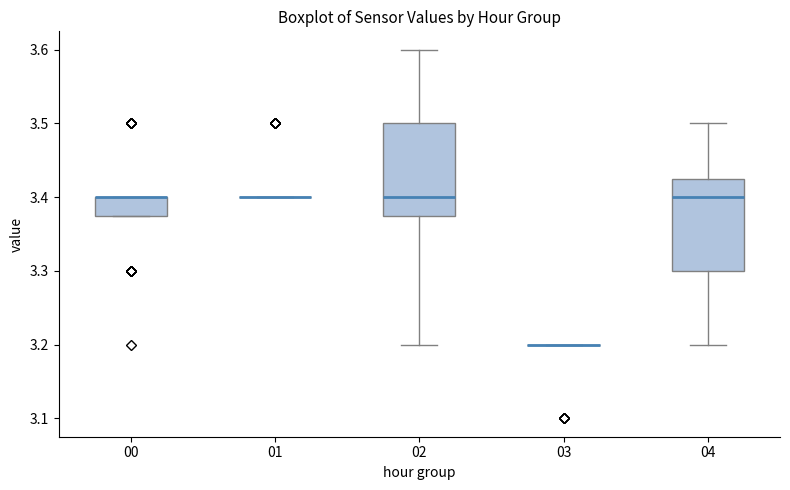

Reading left to right, transcribe this box plot: for each box, give where its median line is, the range the box spans, and where its two whiskers end, as read against the y-axis. The values are not printed on the chart, so give them approximately, as read against the axis.

00: median 3.40 (drawn on the box's upper edge), box 3.38 to 3.40, whiskers 3.38 to 3.40
01: box collapsed to a line at 3.40, whiskers 3.40 to 3.40
02: median 3.40, box 3.38 to 3.50, whiskers 3.20 to 3.60
03: box collapsed to a line at 3.20, whiskers 3.20 to 3.20
04: median 3.40, box 3.30 to 3.43, whiskers 3.20 to 3.50